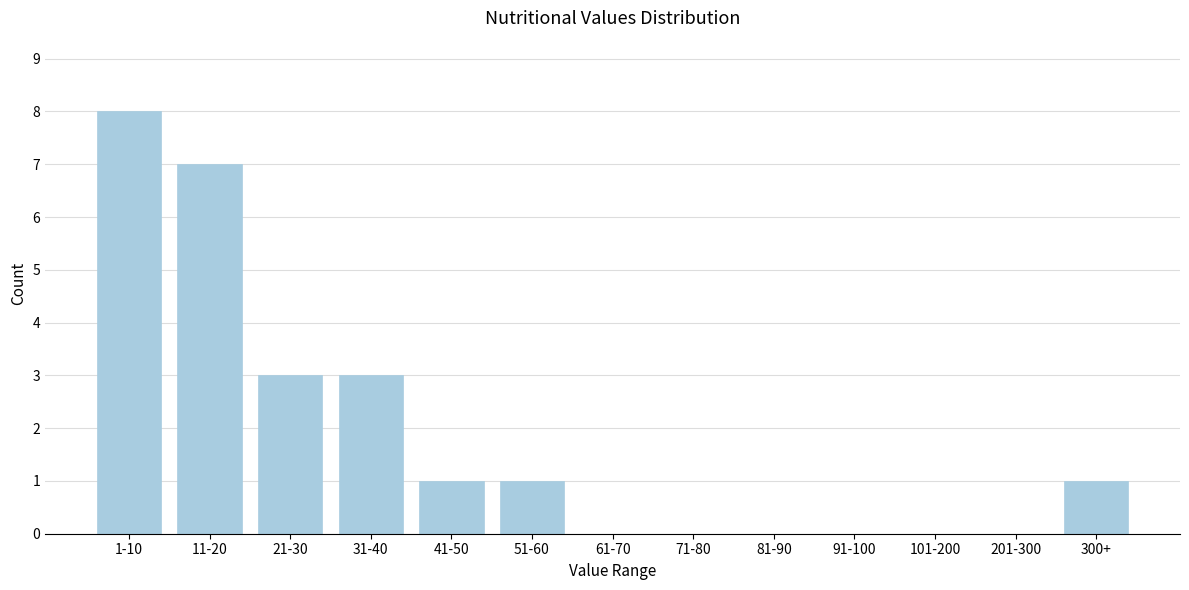

Reading left to right, transcribe all the data shown in this chart.

1-10=8	11-20=7	21-30=3	31-40=3	41-50=1	51-60=1	61-70=0	71-80=0	81-90=0	91-100=0	101-200=0	201-300=0	300+=1